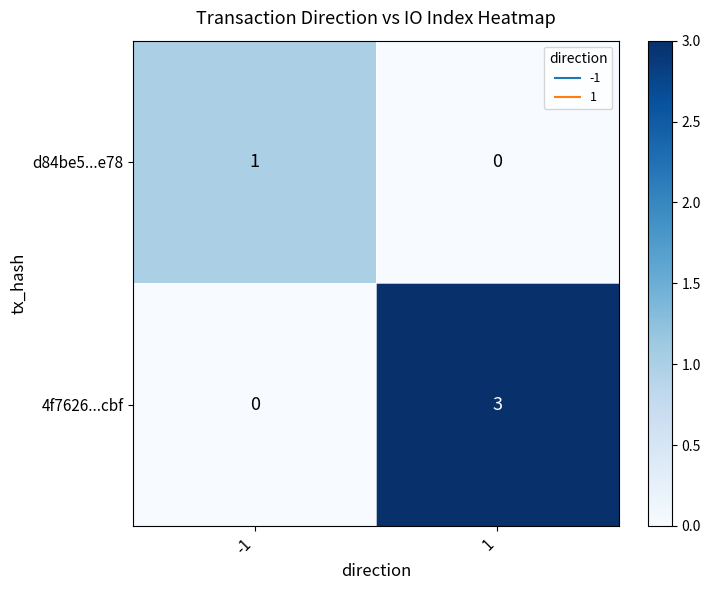

Reading left to right, transcribe all the data shown in this chart.

d84be5...e78: -1=1	1=0
4f7626...cbf: -1=0	1=3